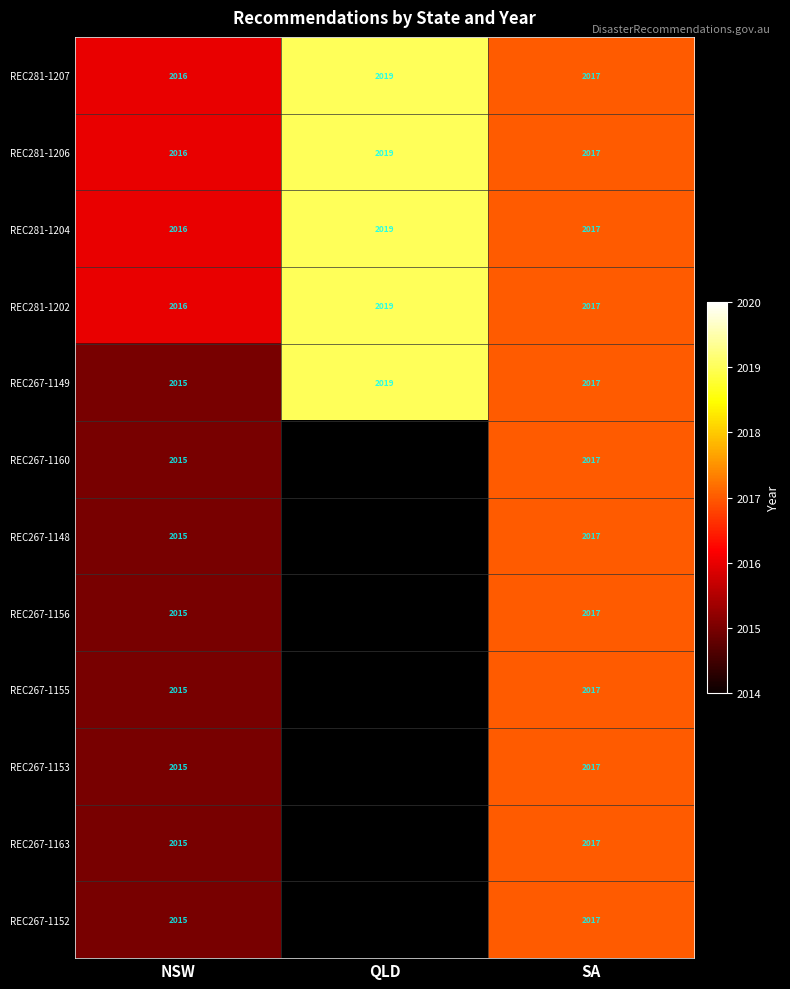

What is the total value across all series at SA?

24204